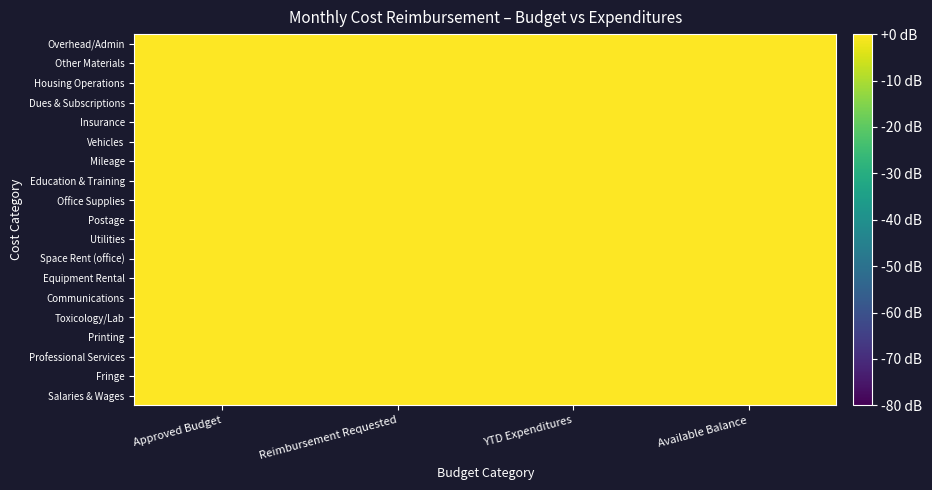

How many distinct data groups are displayed?

19